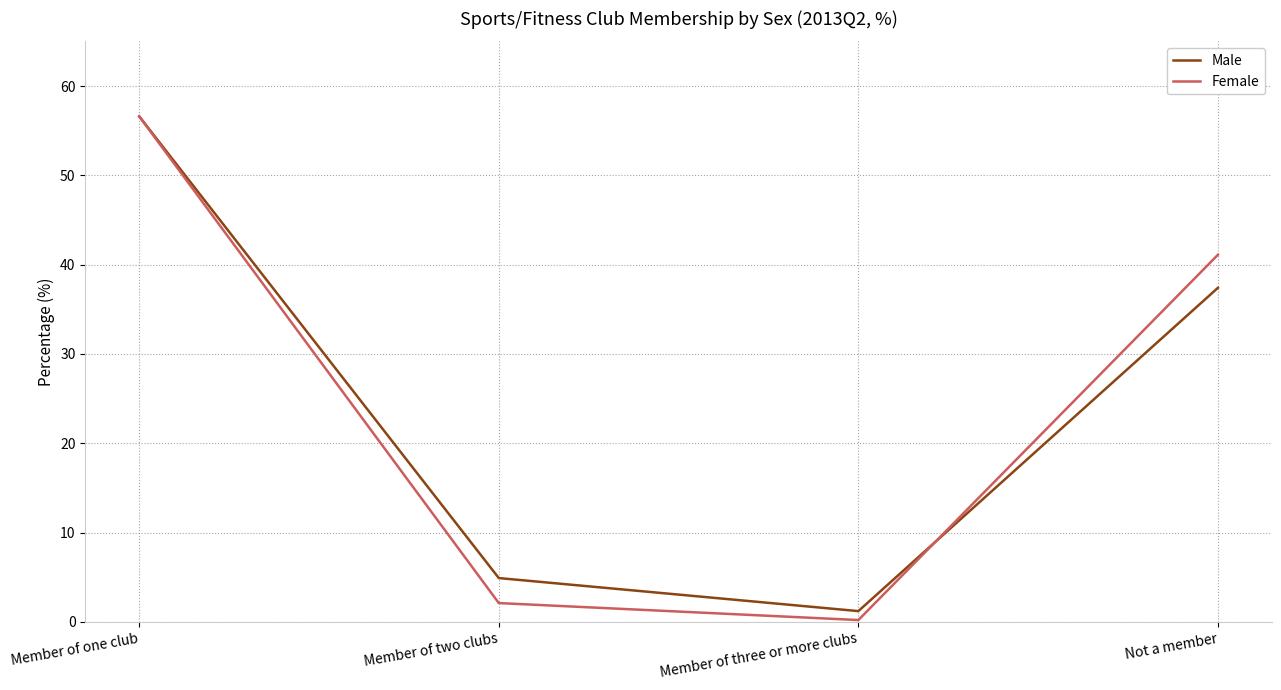

At Member of two clubs, list the series in order from smallest to largest.

Female, Male